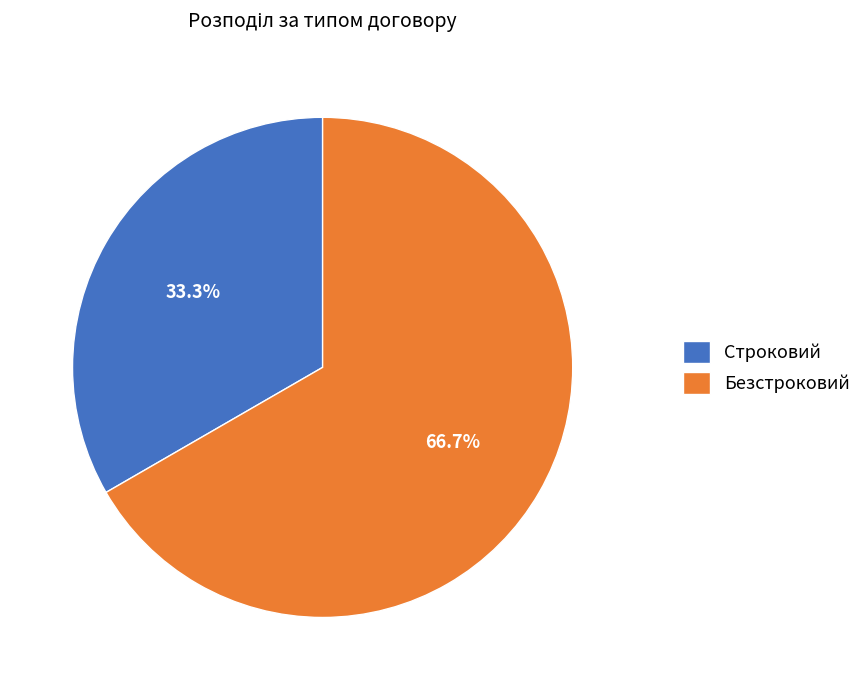

To the nearest percent, what percentage of the pie is Безстроковий?

67%